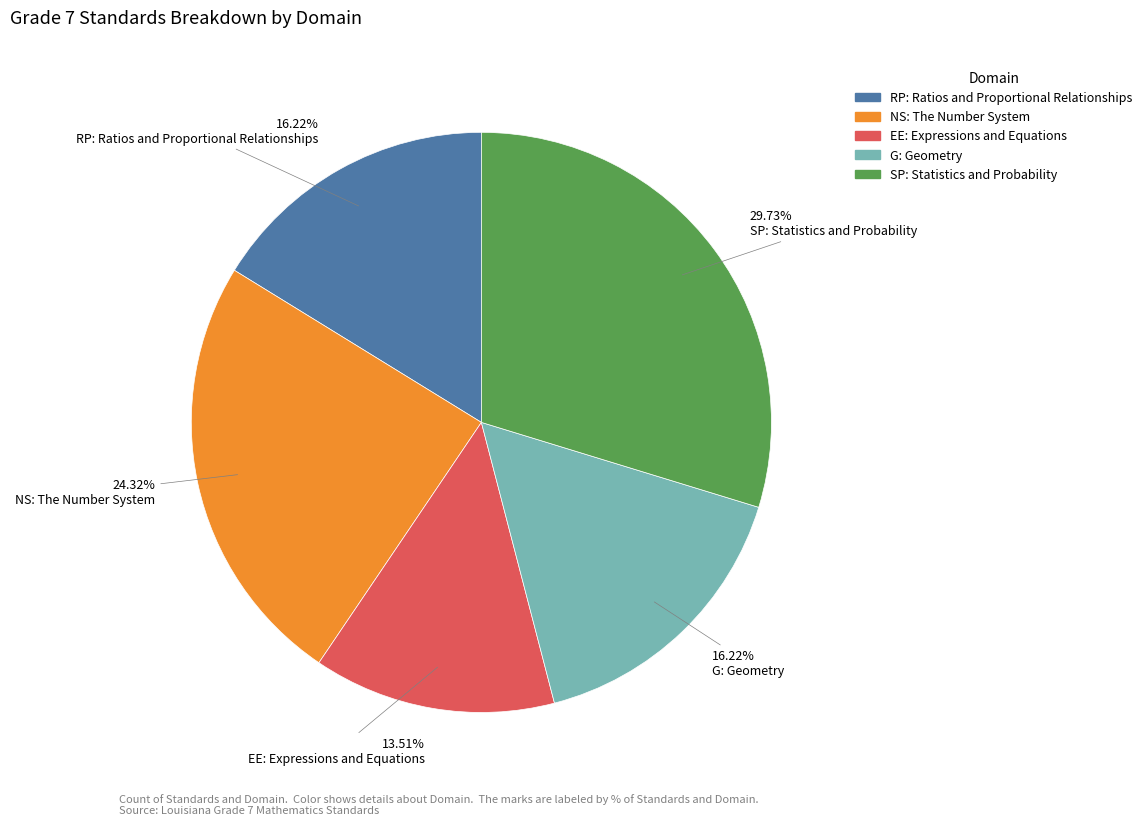

Is it true that EE: Expressions and Equations is 20% of the pie?

False